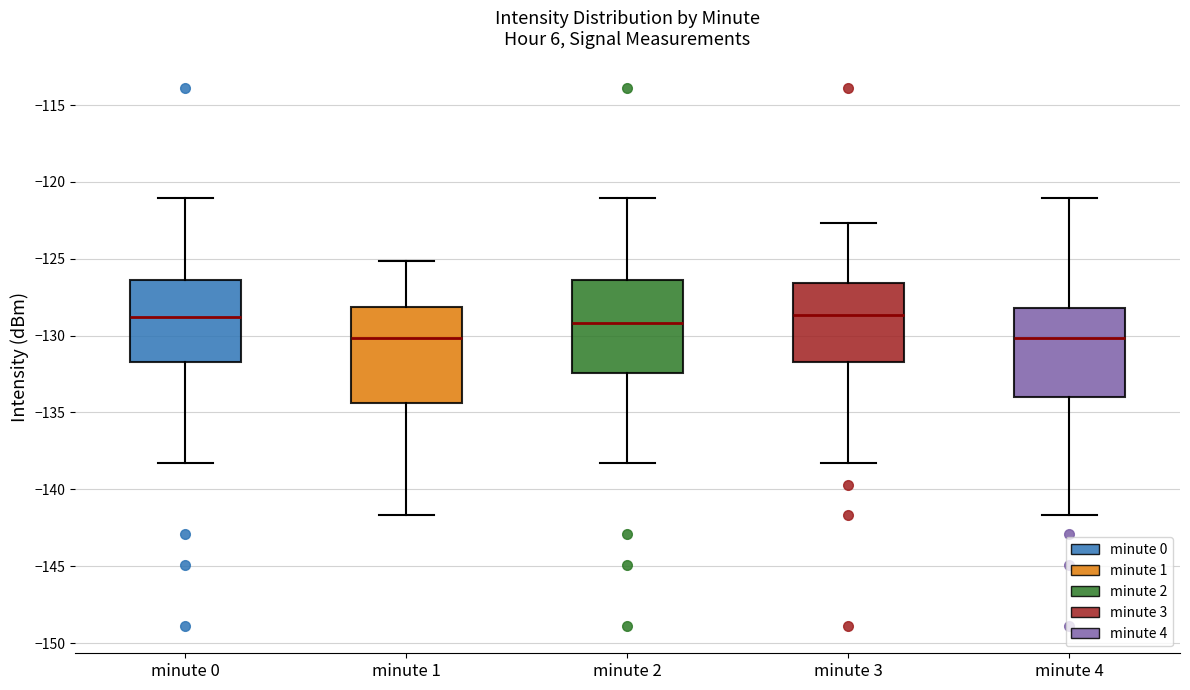

Reading left to right, read every box against the y-axis: the position of its median line, the range the box covers, and the ends of its whiskers. The values are not printed on the chart, so give them approximately, as read against the axis.

minute 0: median -129.0, box -131.5 to -126.5, whiskers -138.5 to -121.0
minute 1: median -130.0, box -134.5 to -128.0, whiskers -141.5 to -125.0
minute 2: median -129.0, box -132.5 to -126.5, whiskers -138.5 to -121.0
minute 3: median -128.5, box -131.5 to -126.5, whiskers -138.5 to -122.5
minute 4: median -130.0, box -134.0 to -128.0, whiskers -141.5 to -121.0